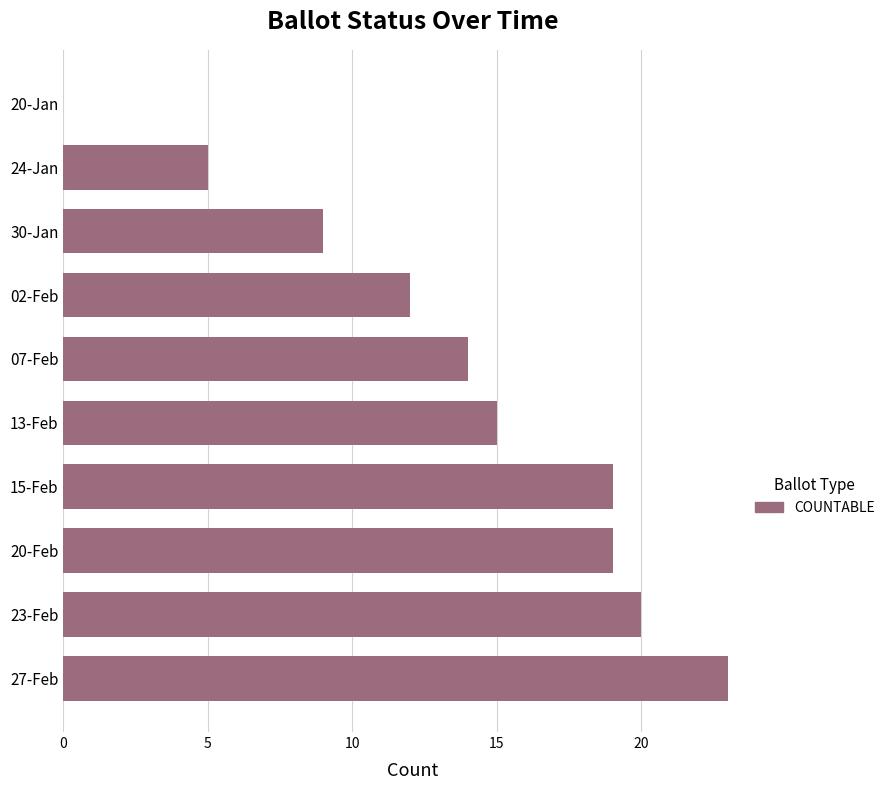

Which category has the highest value across all series?

27-Feb